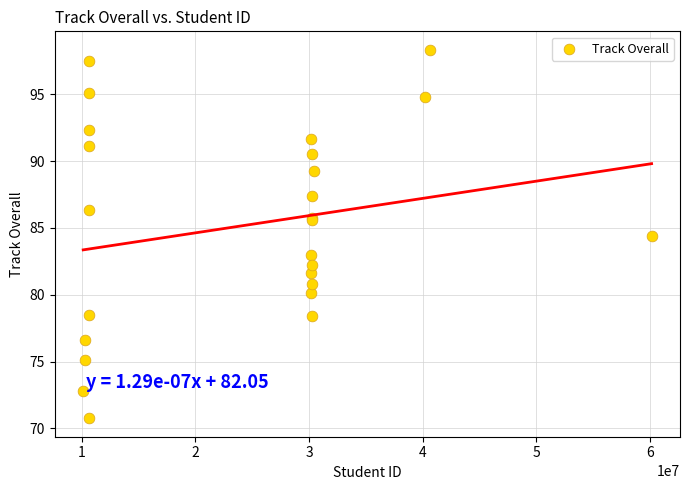

What Y value in the scatter plot is closest to 84?

84.4